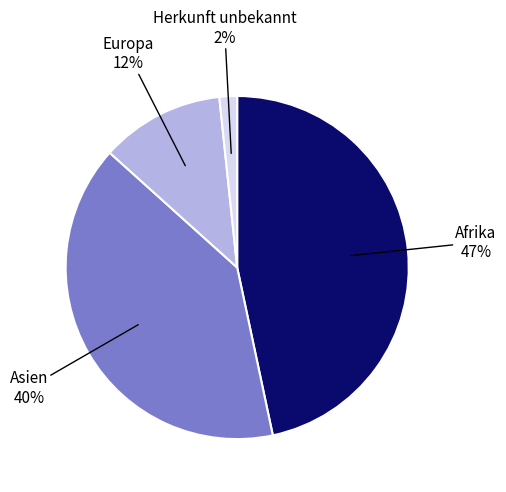

How many slices are in this pie chart?

4